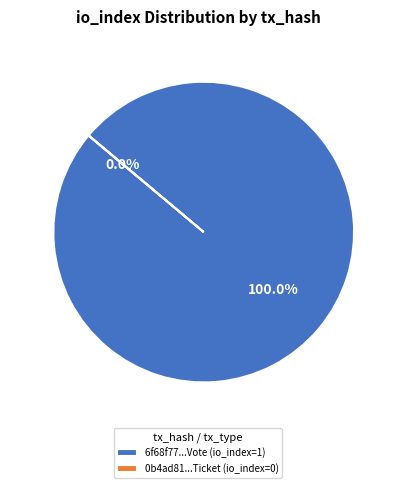

Is there any slice that represents more than half of the pie?

Yes